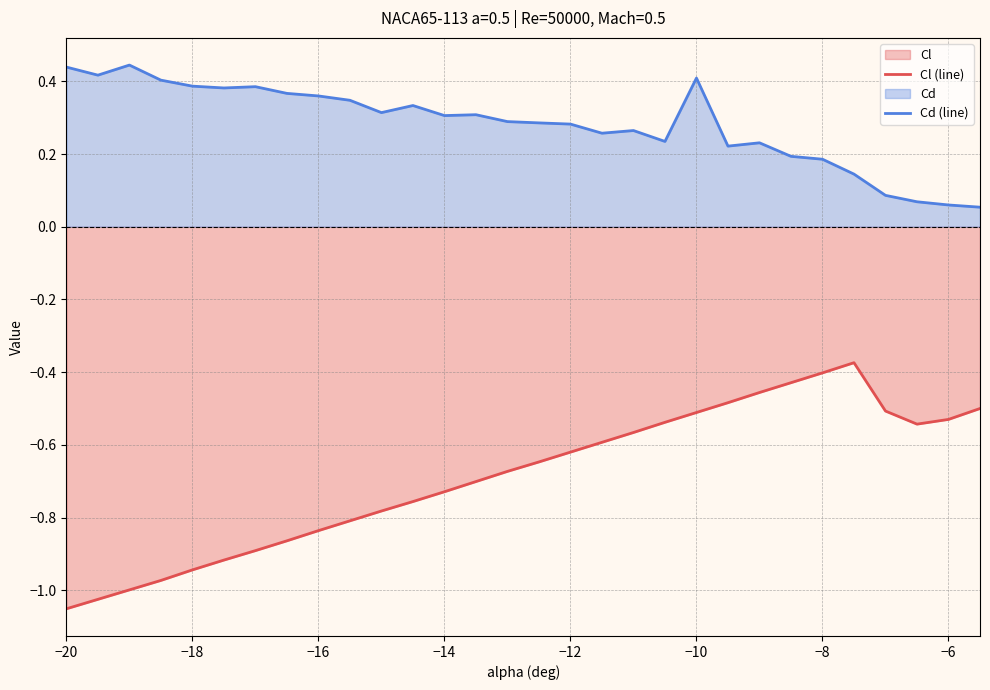

True or false: Cl (line) and Cd (line) intersect in this chart.

False